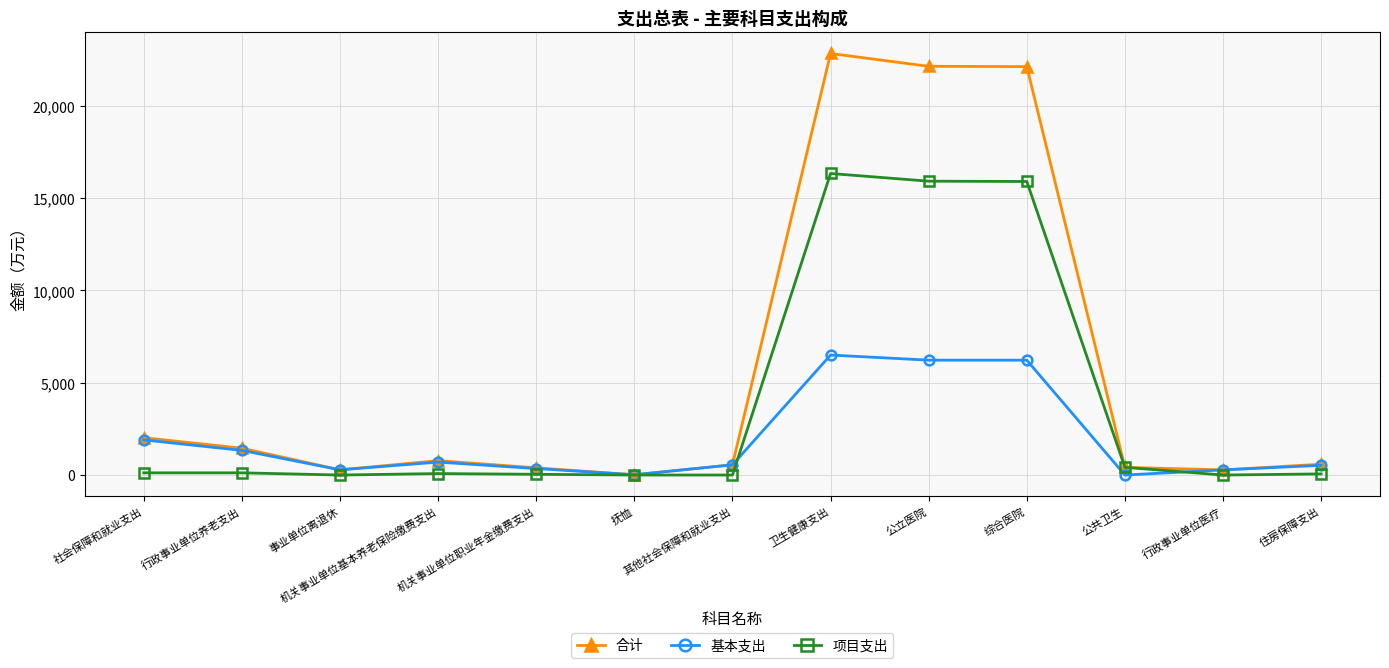

How many lines are shown in the chart?

3